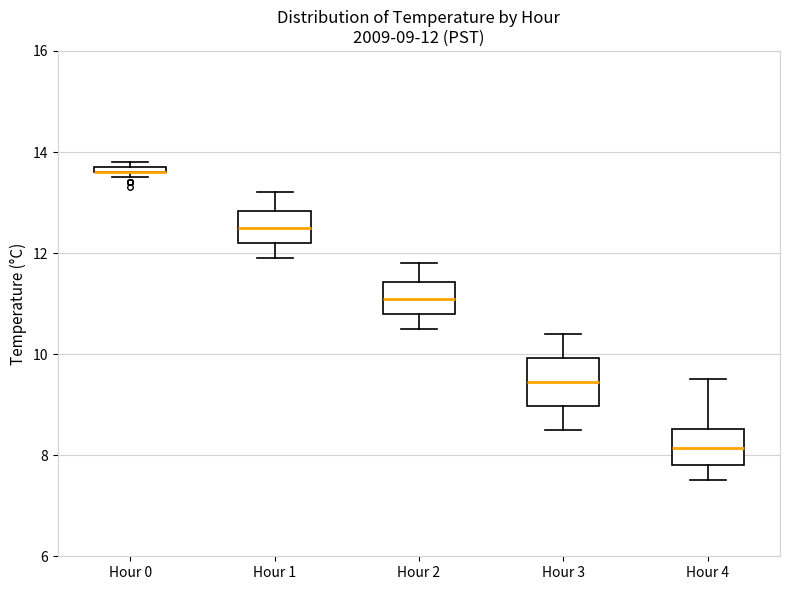

Which box is the tallest, from its lower edge to its upper edge?

Hour 3